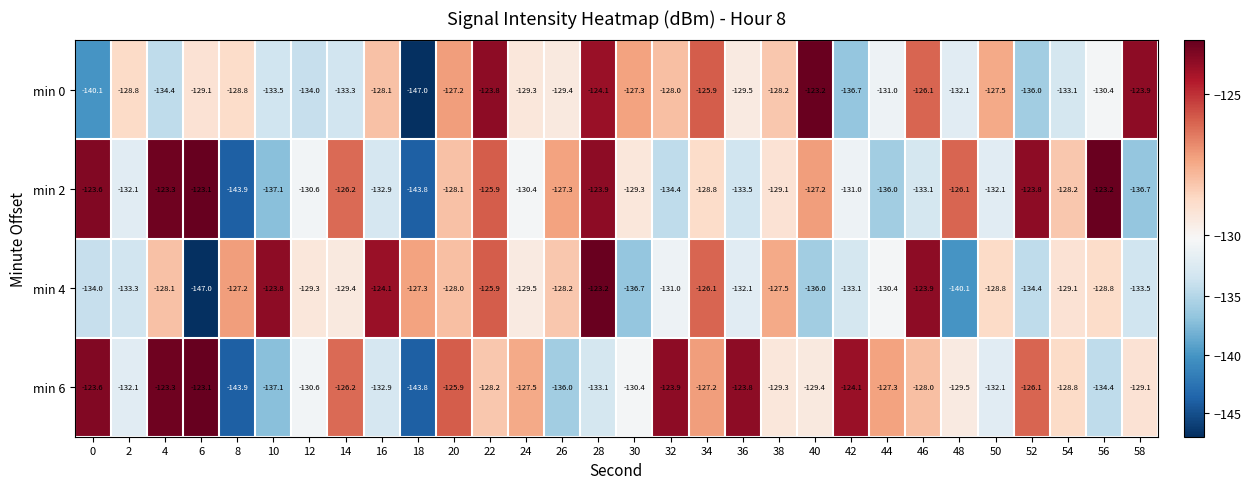

How many categories are shown in the chart?

30